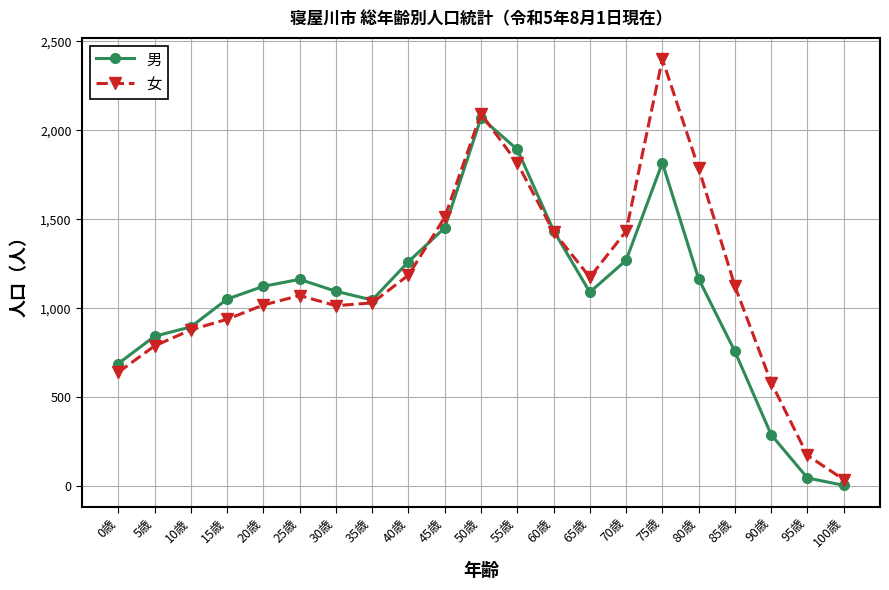

Which series has the largest total across all categories?

女